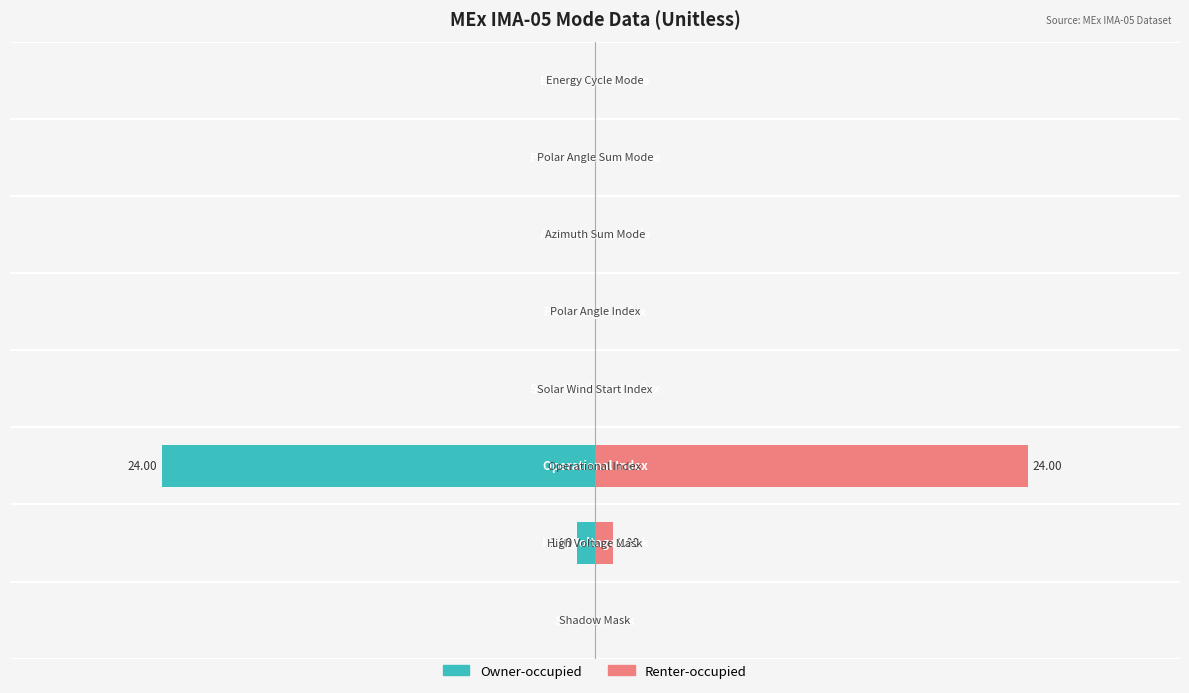

What is the maximum value for Renter-occupied?

24